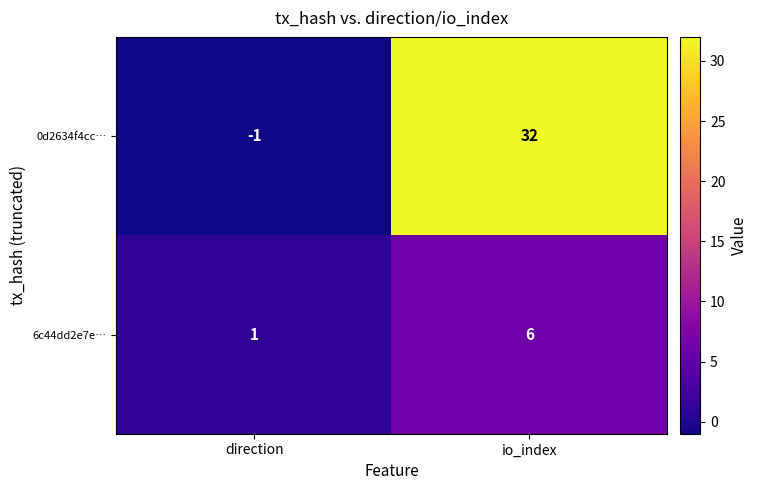

How many data points does each series have?

2